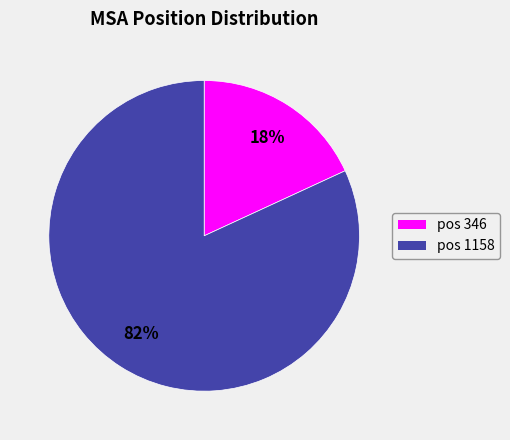

To the nearest percent, what is the average slice percentage?

50%